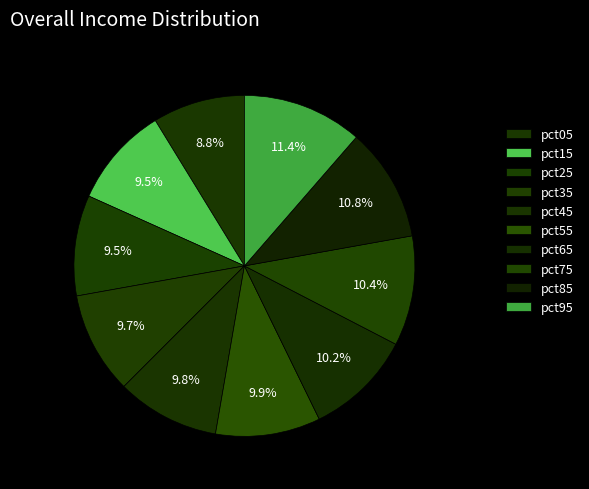

How many slices are in this pie chart?

10